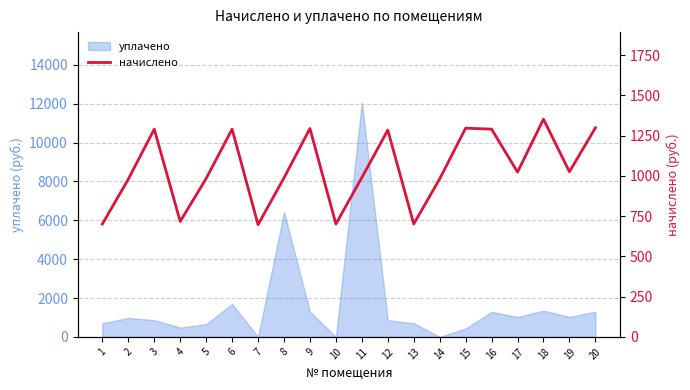

Does the chart display data point markers on the line(s)?

No